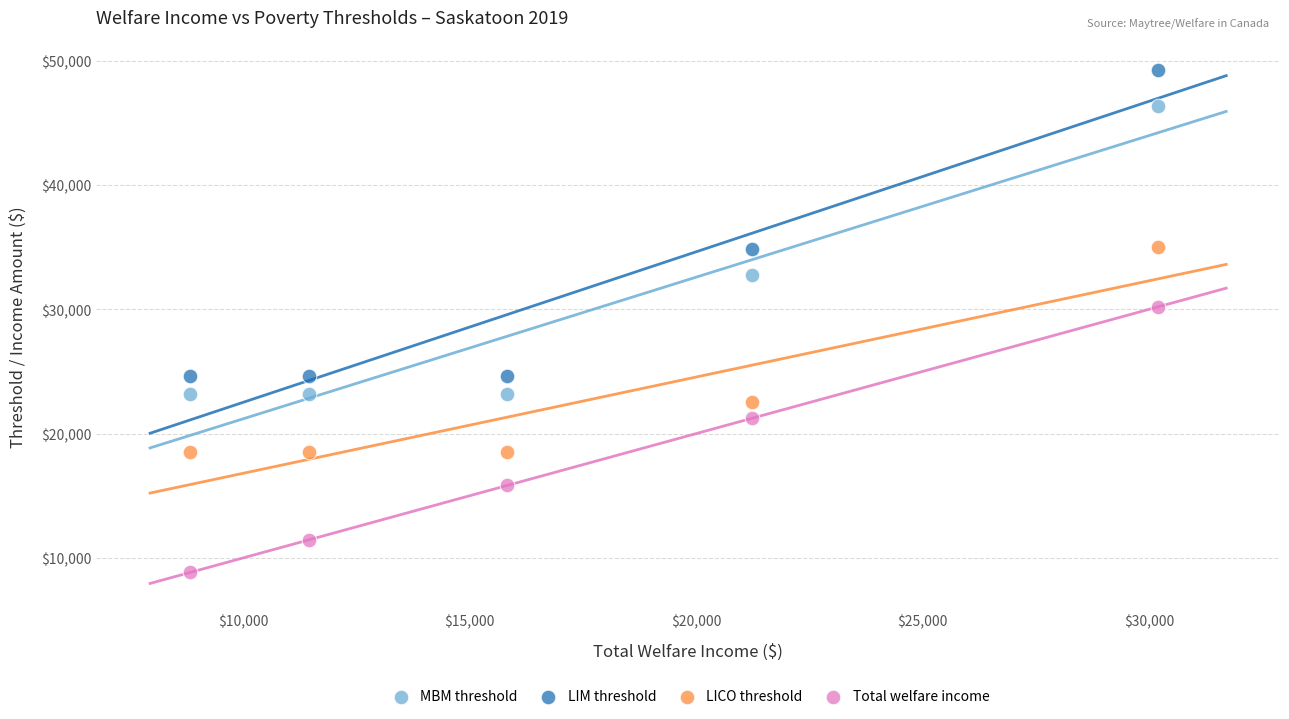

Which series has the largest Y range (max minus min)?

LIM threshold